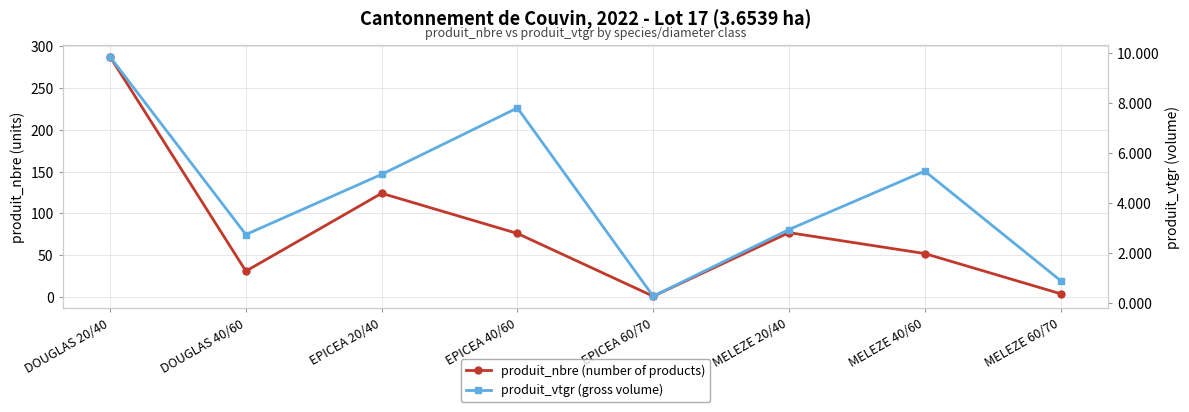

At which category is the sum across all series the highest?

DOUGLAS 20/40